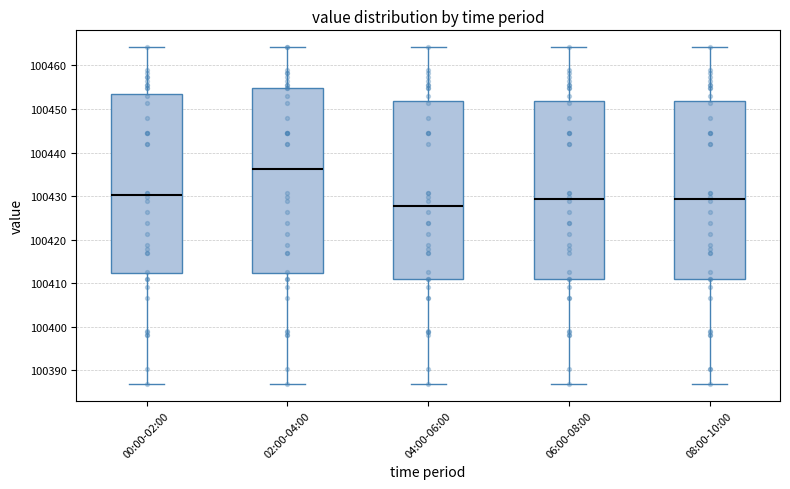

Reading left to right, read every box against the y-axis: the position of its median line, the range the box covers, and the ends of its whiskers. The values are not printed on the chart, so give them approximately, as read against the axis.

00:00-02:00: median 100430, box 100412 to 100453, whiskers 100387 to 100464
02:00-04:00: median 100436, box 100412 to 100455, whiskers 100387 to 100464
04:00-06:00: median 100428, box 100411 to 100452, whiskers 100387 to 100464
06:00-08:00: median 100429, box 100411 to 100452, whiskers 100387 to 100464
08:00-10:00: median 100429, box 100411 to 100452, whiskers 100387 to 100464